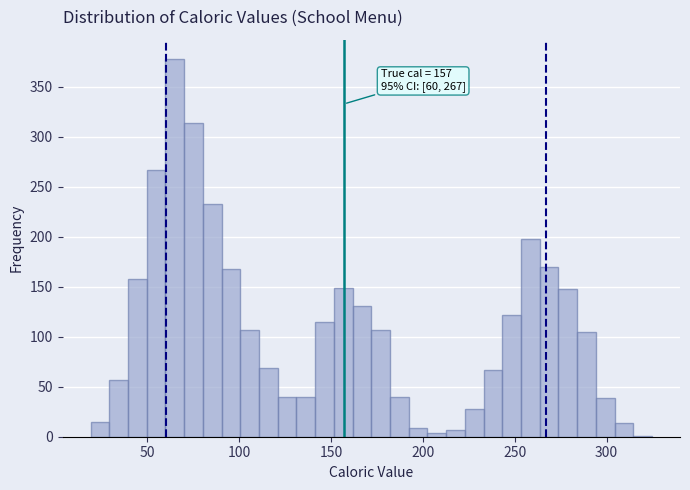

Around what value on the x-axis is the tallest bar? Give the approximate position of its centre, as read against the axis.

65